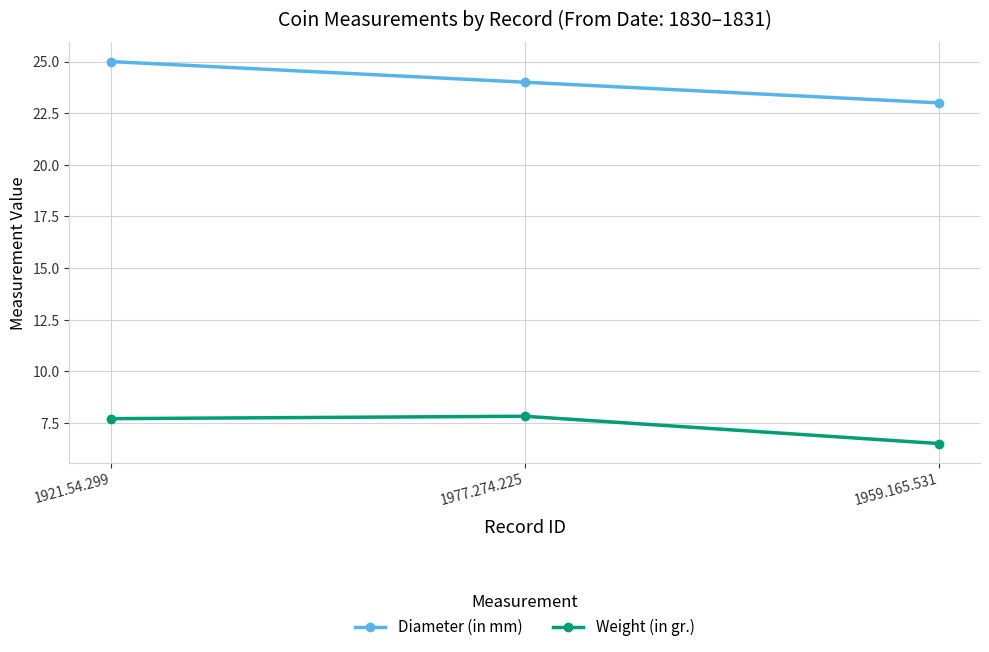

Which label corresponds to the smallest value in the chart?

1959.165.531